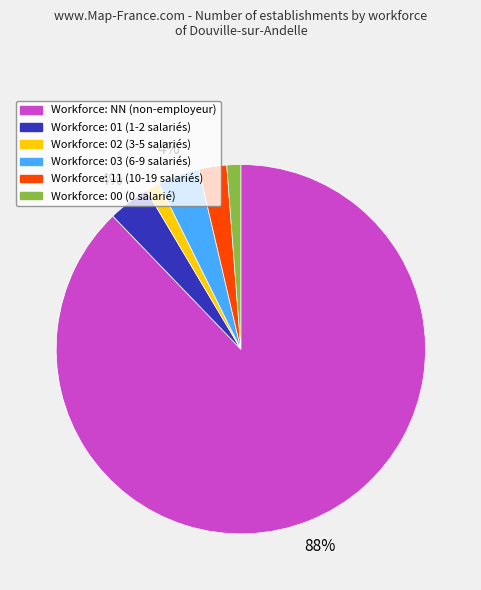

Does any single category account for the majority?

Yes